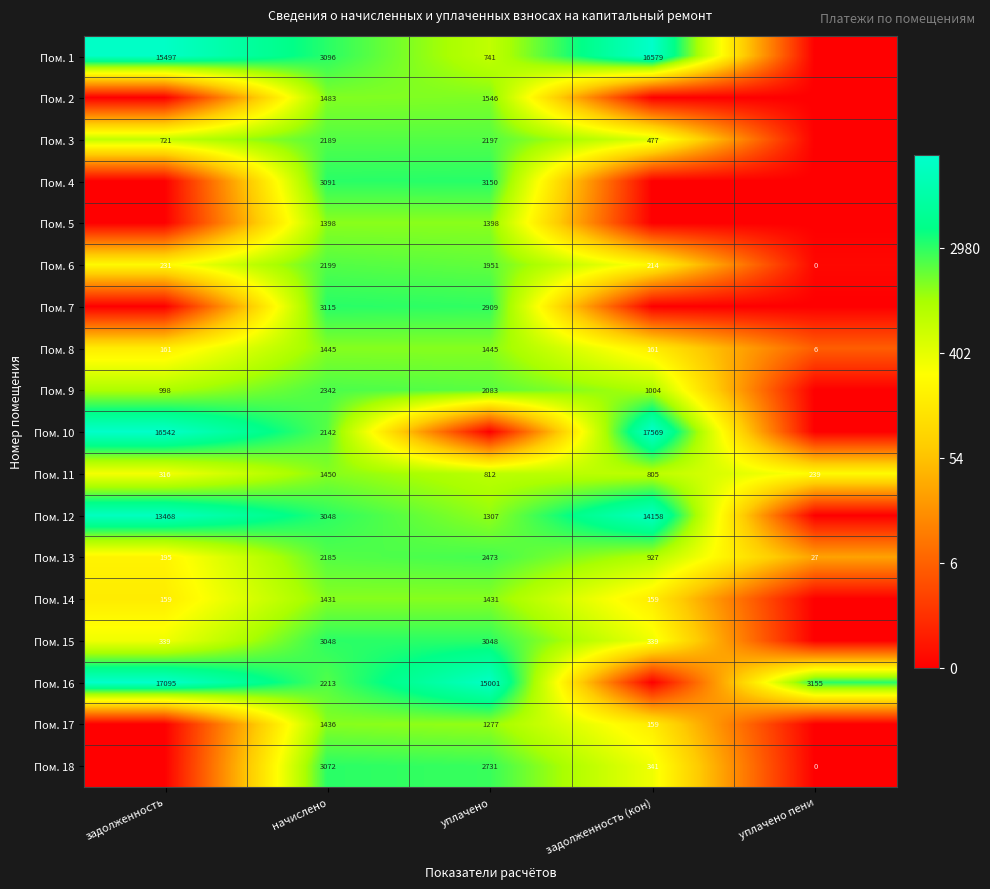

Is it true that Пом. 16 equals 17095 at задолженность?

True